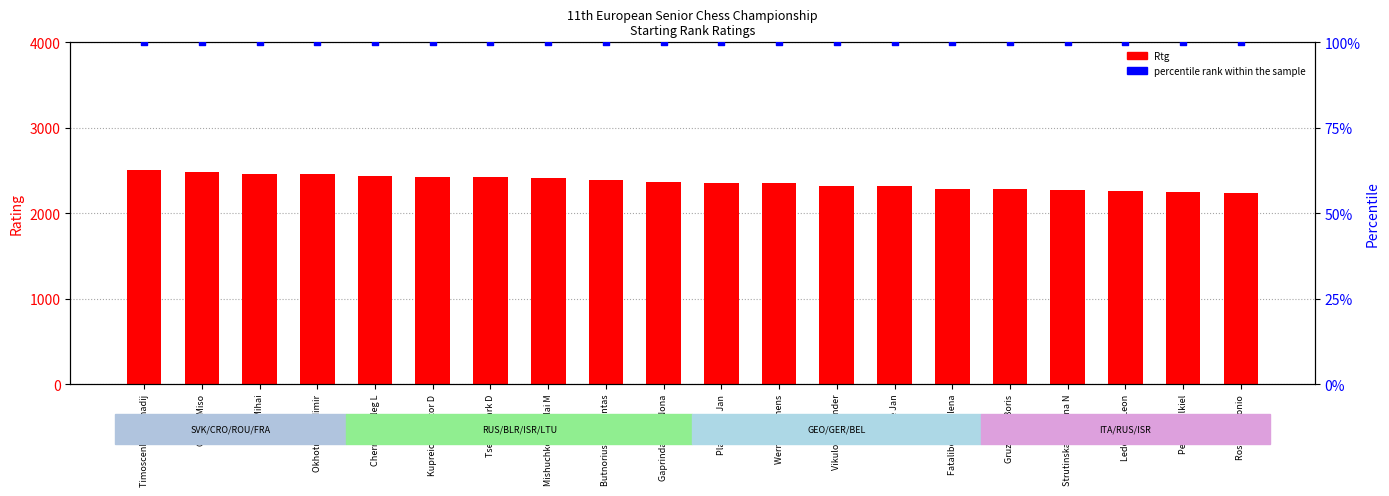

Which series reaches the minimum Y coordinate?

percentile rank within the sample